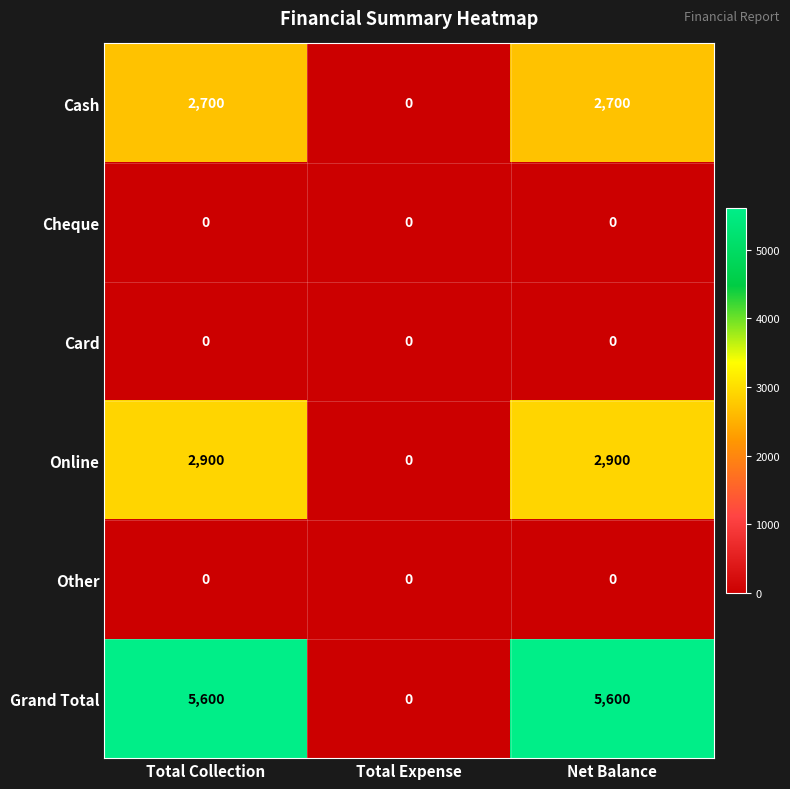

Reading left to right, extract all data points from this chart.

Cash: Total Collection=2700	Total Expense=0	Net Balance=2700
Cheque: Total Collection=0	Total Expense=0	Net Balance=0
Card: Total Collection=0	Total Expense=0	Net Balance=0
Online: Total Collection=2900	Total Expense=0	Net Balance=2900
Other: Total Collection=0	Total Expense=0	Net Balance=0
Grand Total: Total Collection=5600	Total Expense=0	Net Balance=5600